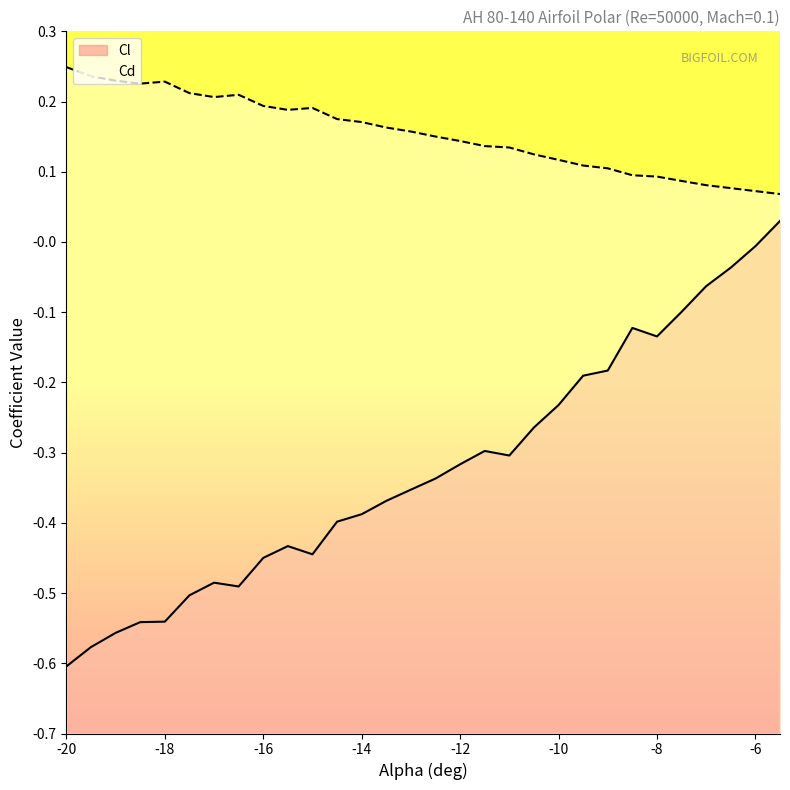

Reading left to right, extract all data points from this chart.

Cl: -20=-0.6	-19.5=-0.6	-19=-0.6	-18.5=-0.5	-18=-0.5	-17.5=-0.5	-17=-0.5	-16.5=-0.5	-16=-0.4	-15.5=-0.4	-15=-0.4	-14.5=-0.4	-14=-0.4	-13.5=-0.4	-13=-0.4	-12.5=-0.3	-12=-0.3	-11.5=-0.3	-11=-0.3	-10.5=-0.3	-10=-0.2	-9.5=-0.2	-9=-0.2	-8.5=-0.1	-8=-0.1	-7.5=-0.1	-7=-0.1	-6.5=-0.0	-6=-0.0	-5.5=0.0
Cd: -20=0.2	-19.5=0.2	-19=0.2	-18.5=0.2	-18=0.2	-17.5=0.2	-17=0.2	-16.5=0.2	-16=0.2	-15.5=0.2	-15=0.2	-14.5=0.2	-14=0.2	-13.5=0.2	-13=0.2	-12.5=0.2	-12=0.1	-11.5=0.1	-11=0.1	-10.5=0.1	-10=0.1	-9.5=0.1	-9=0.1	-8.5=0.1	-8=0.1	-7.5=0.1	-7=0.1	-6.5=0.1	-6=0.1	-5.5=0.1